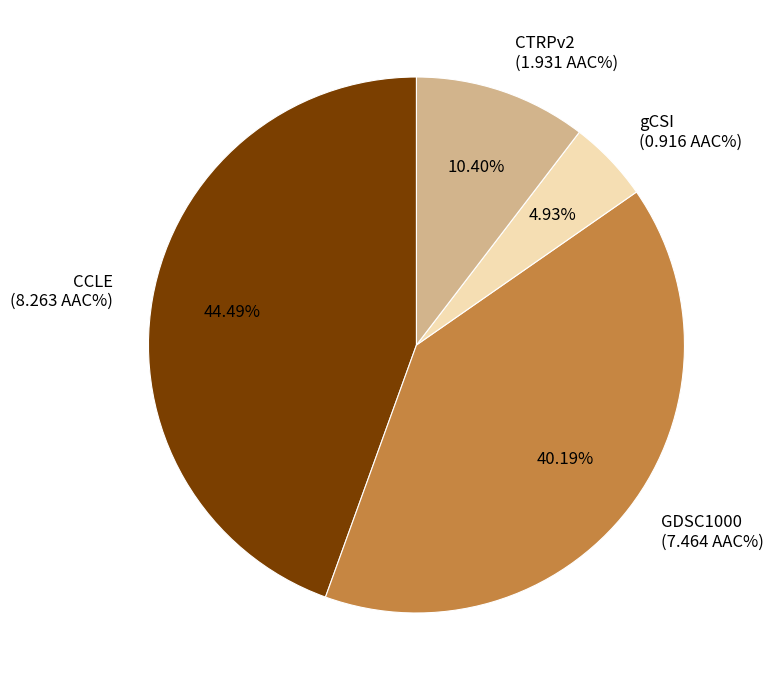

To the nearest percent, what is the difference between the largest and smallest slice percentages?

40%